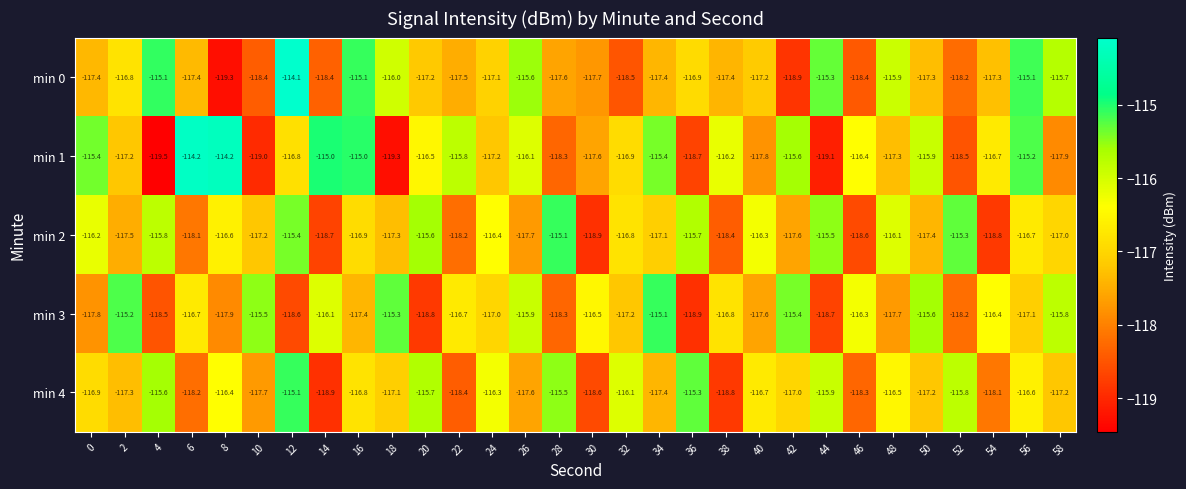

What is the average value of the min 0 series?

-117.0